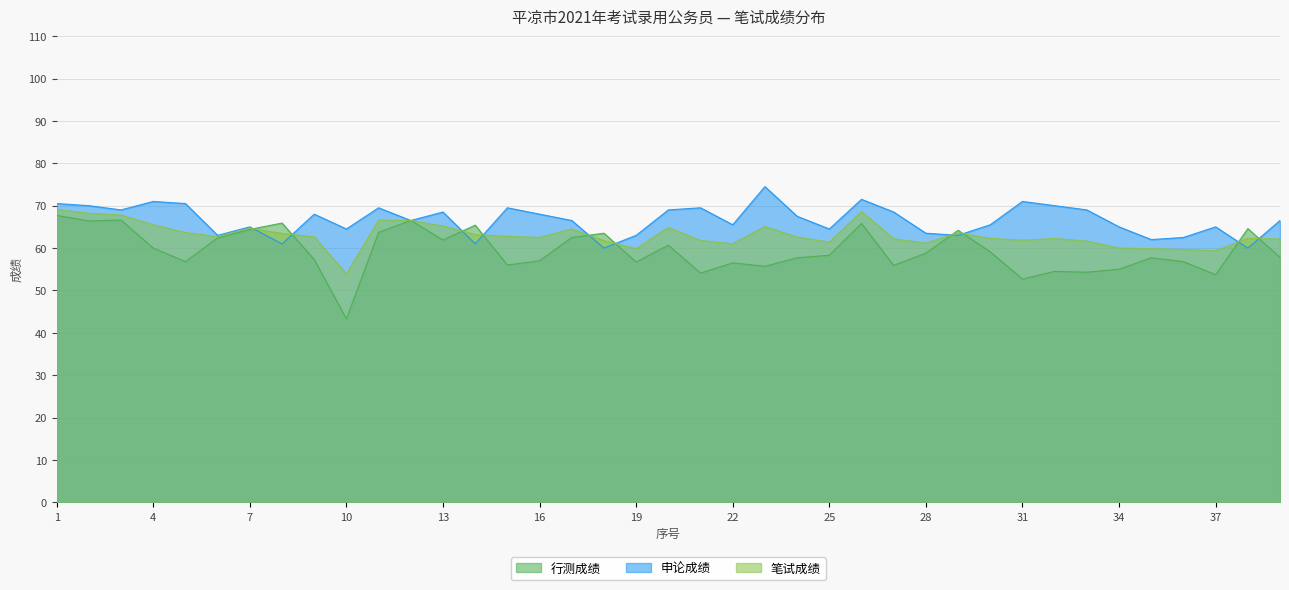

At which category does the chart reach its minimum across all series?

10